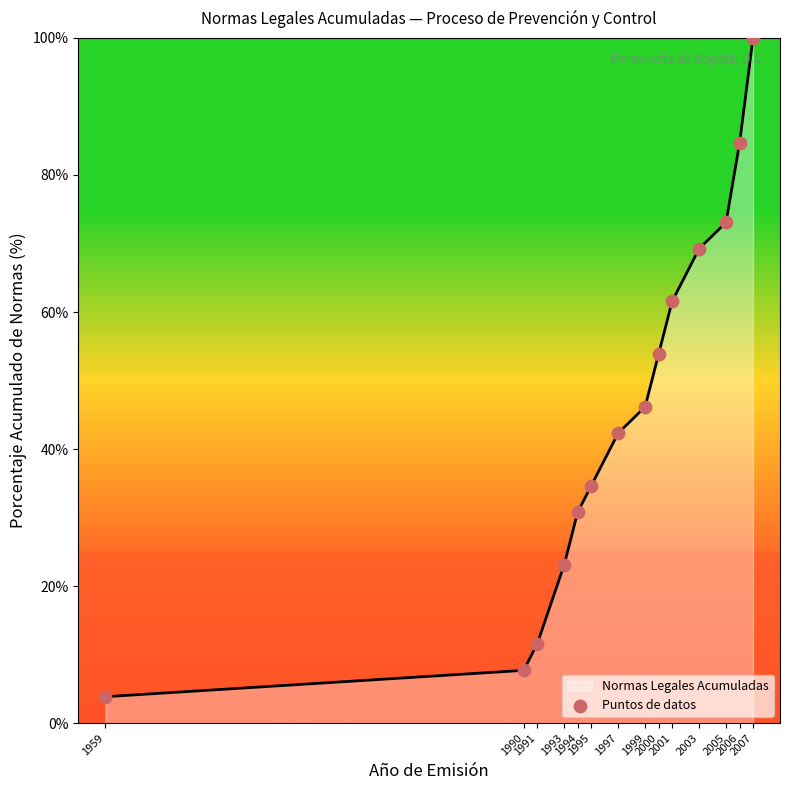

What is the change in value from 2003 to 2007?

+30.8